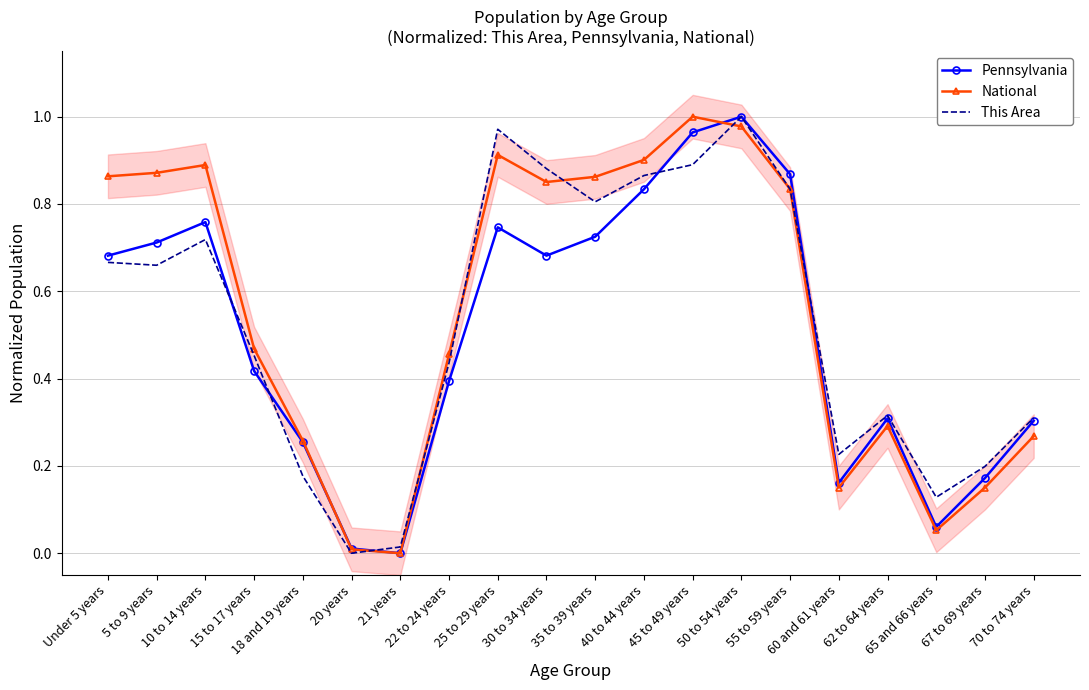

What position from the right is 21 years?

14